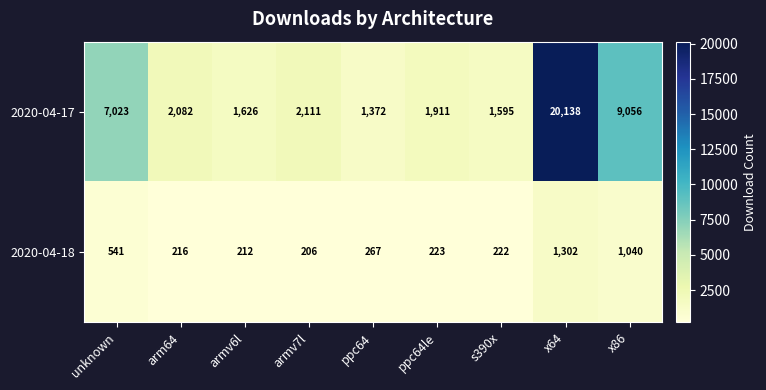

What value does the 2020-04-17 series have at armv7l?

2111